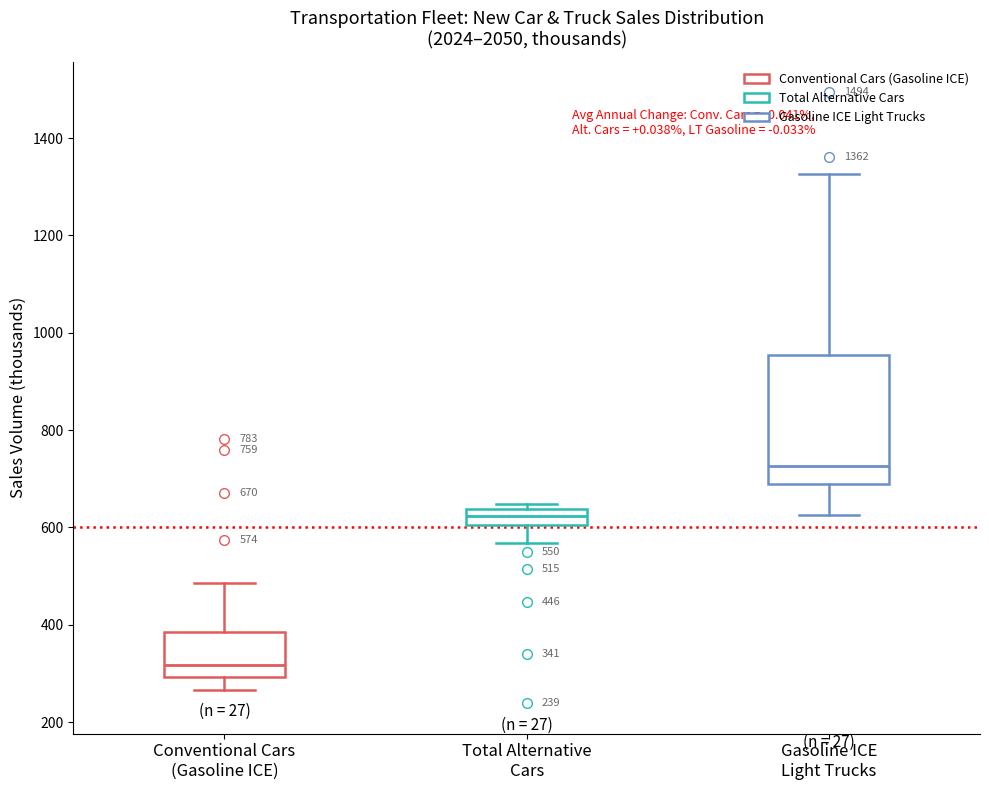

Comparing the boxes themselves (not the whiskers), which one is the tallest?

Gasoline ICE Light Trucks